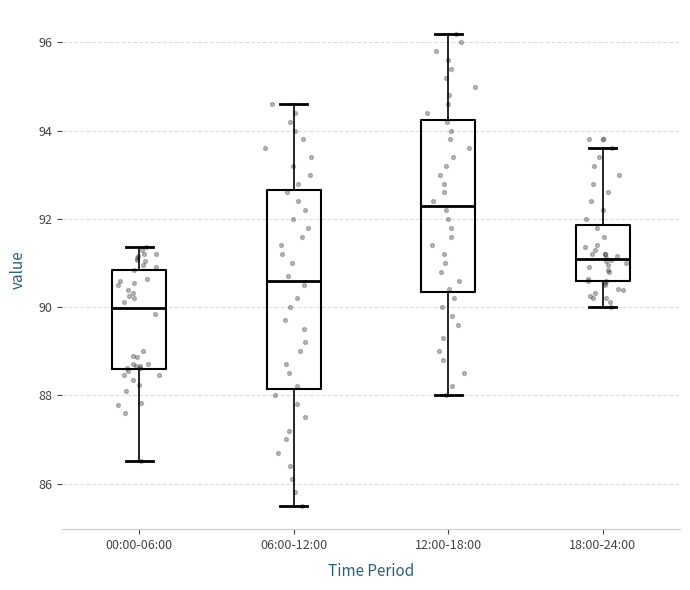

Where does the upper whisker of the box for 12:00-18:00 end on the y-axis? The values are not printed on the chart, so give them approximately, as read against the axis.

96.2